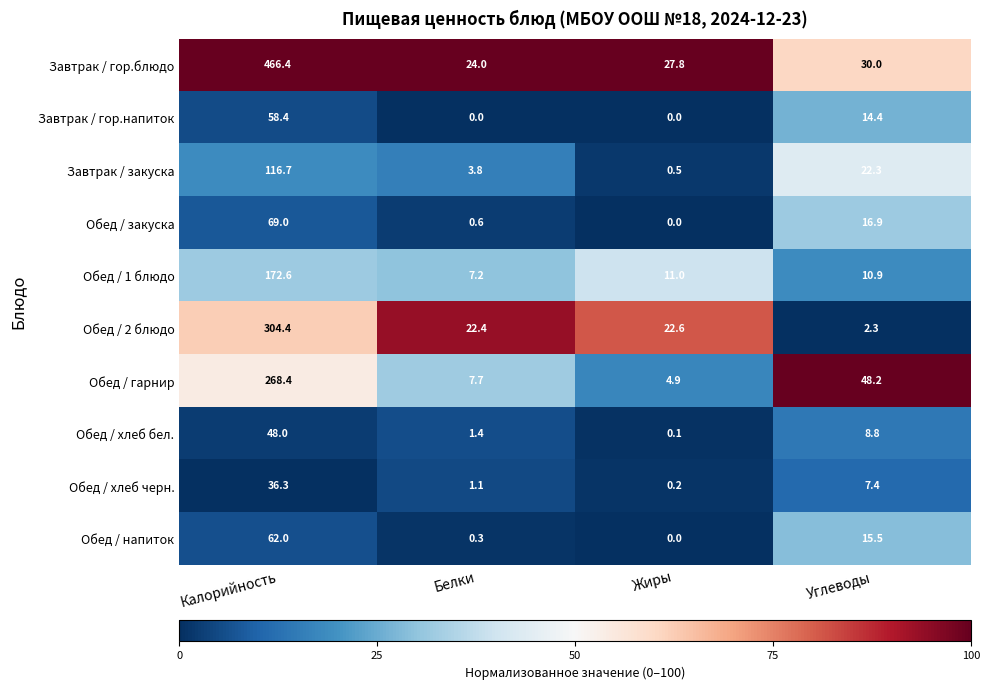

Rank the series at Углеводы from highest to lowest value.

Обед / гарнир, Завтрак / гор.блюдо, Завтрак / закуска, Обед / закуска, Обед / напиток, Завтрак / гор.напиток, Обед / 1 блюдо, Обед / хлеб бел., Обед / хлеб черн., Обед / 2 блюдо